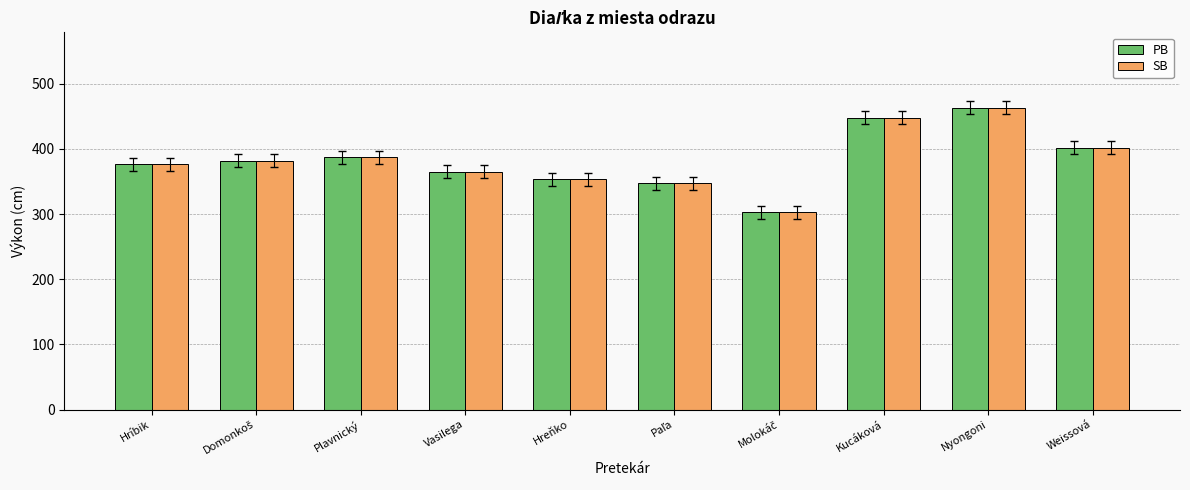

How many bars are there in each group?

2